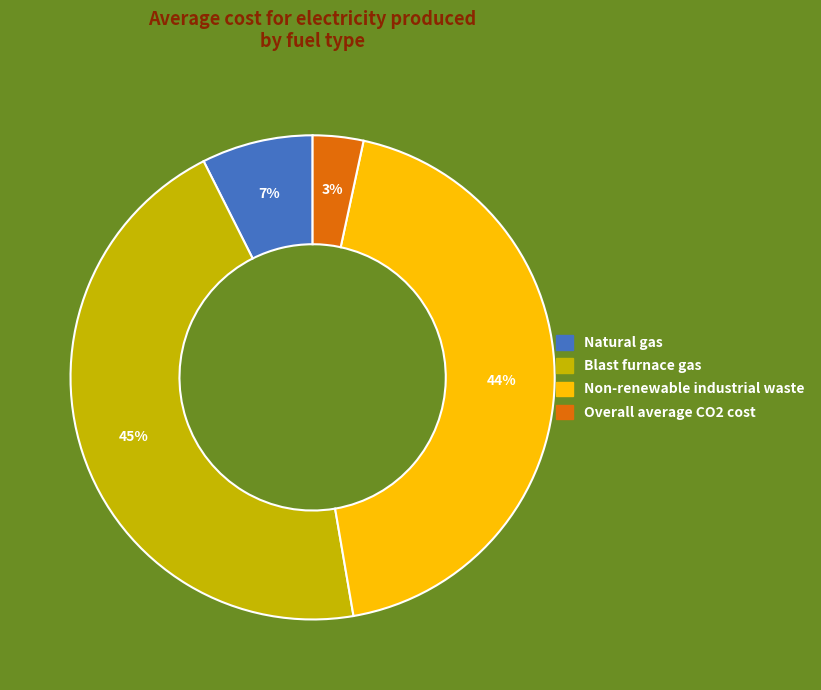

To the nearest percent, what is the average slice percentage?

25%